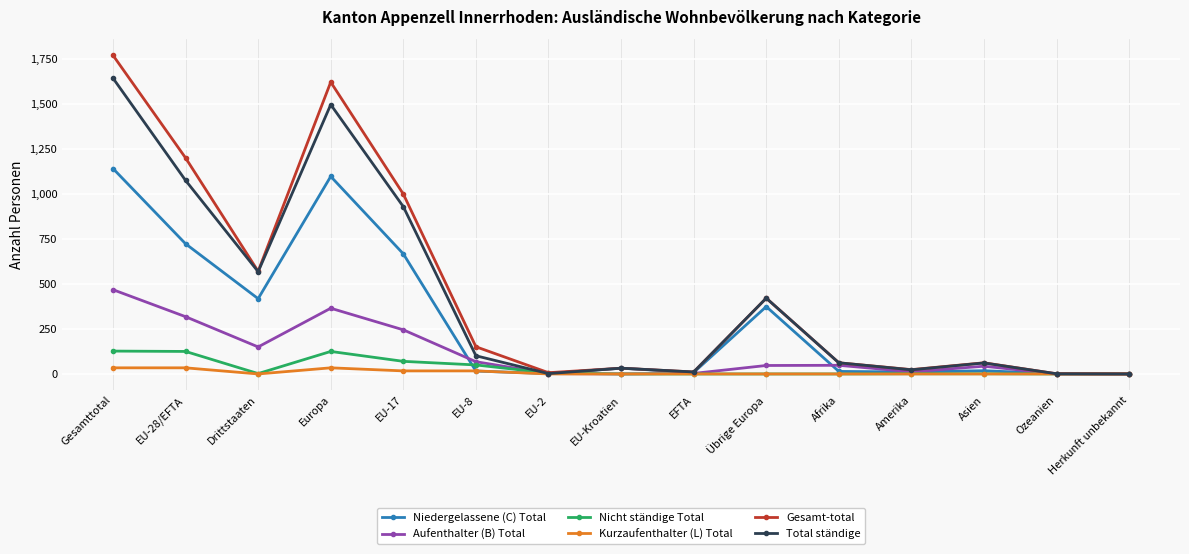

Which series has the largest total across all categories?

Gesamt-total